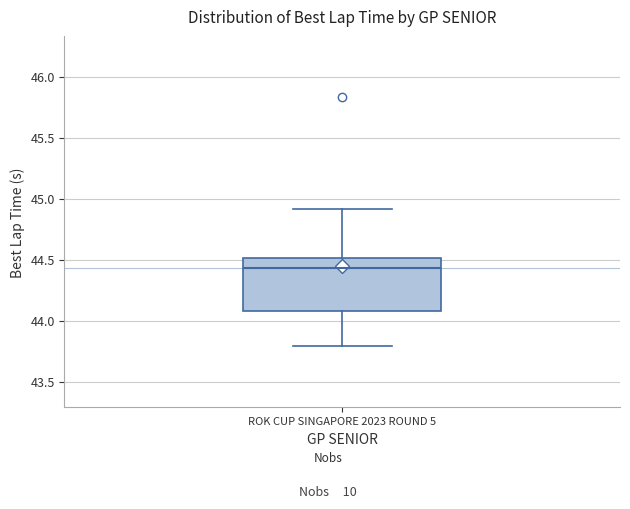

Read this box plot against the y-axis: the position of the median line, the range covered by the box, and the ends of both whiskers. The values are not printed on the chart, so give them approximately, as read against the axis.

median 44.45, box 44.10 to 44.50, whiskers 43.80 to 44.90